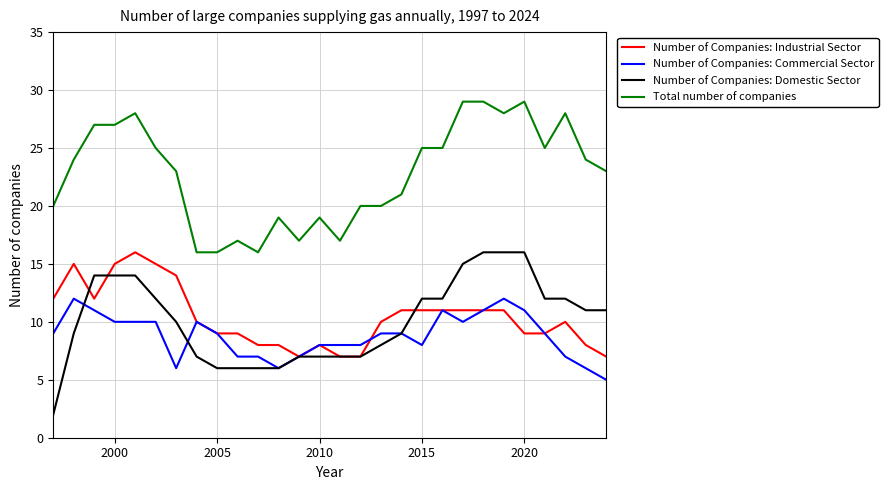

Reading right to left, transcribe all the data shown in this chart.

Number of Companies: Industrial Sector: 7	8	10	9	9	11	11	11	11	11	11	10	7	7	8	7	8	8	9	9	10	14	15	16	15	12	15	12
Number of Companies: Commercial Sector: 5	6	7	9	11	12	11	10	11	8	9	9	8	8	8	7	6	7	7	9	10	6	10	10	10	11	12	9
Number of Companies: Domestic Sector: 11	11	12	12	16	16	16	15	12	12	9	8	7	7	7	7	6	6	6	6	7	10	12	14	14	14	9	2
Total number of companies: 23	24	28	25	29	28	29	29	25	25	21	20	20	17	19	17	19	16	17	16	16	23	25	28	27	27	24	20